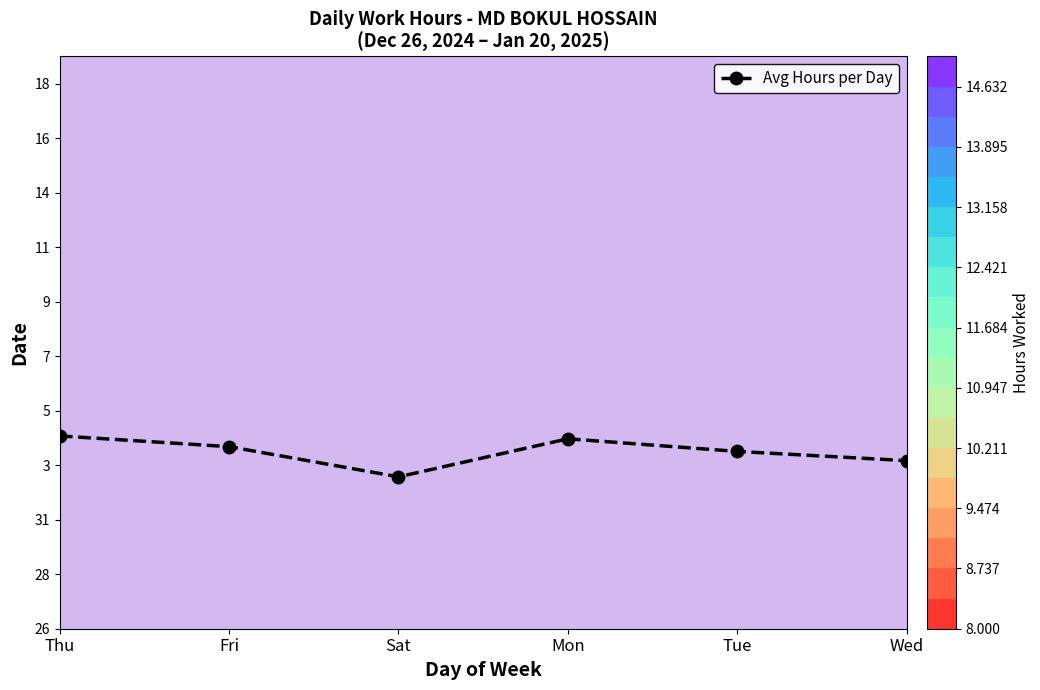

Approximately how many times larger is the value at Fri compared to Sat?

1.2